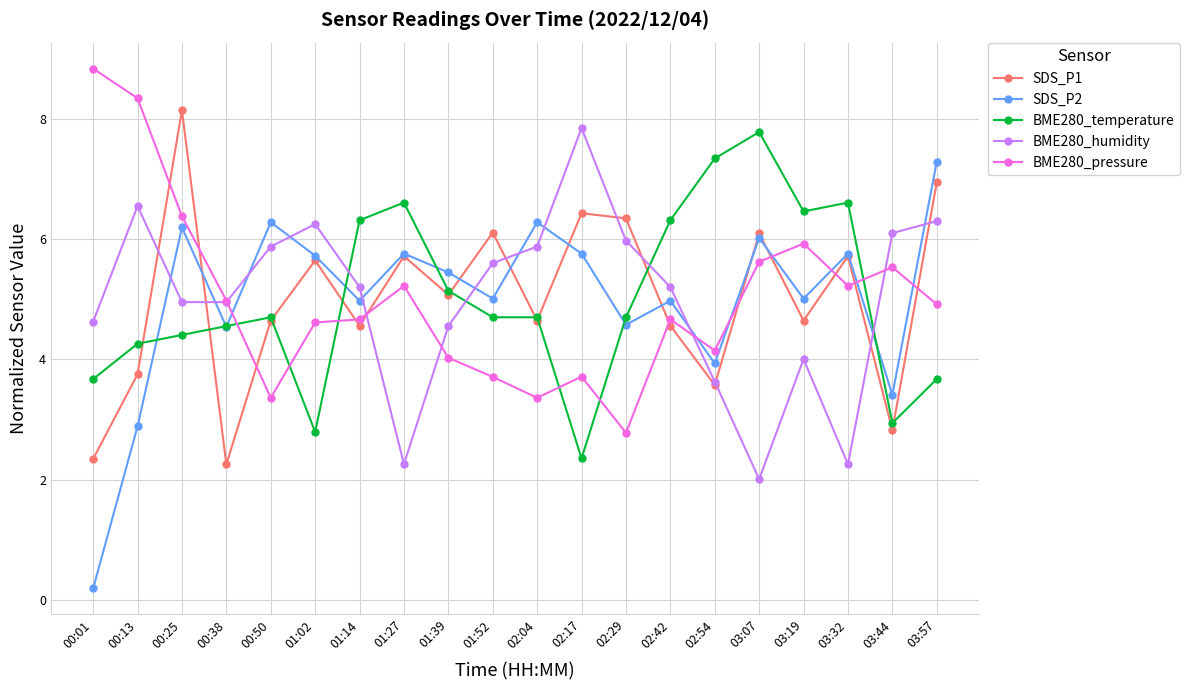

Where is SDS_P1 nearest to the value 5?

01:39